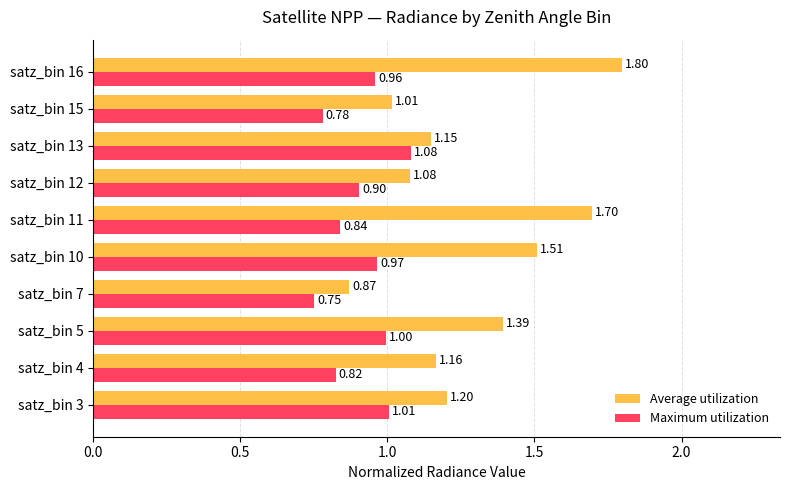

What is the sum of all Average utilization values?

12.9